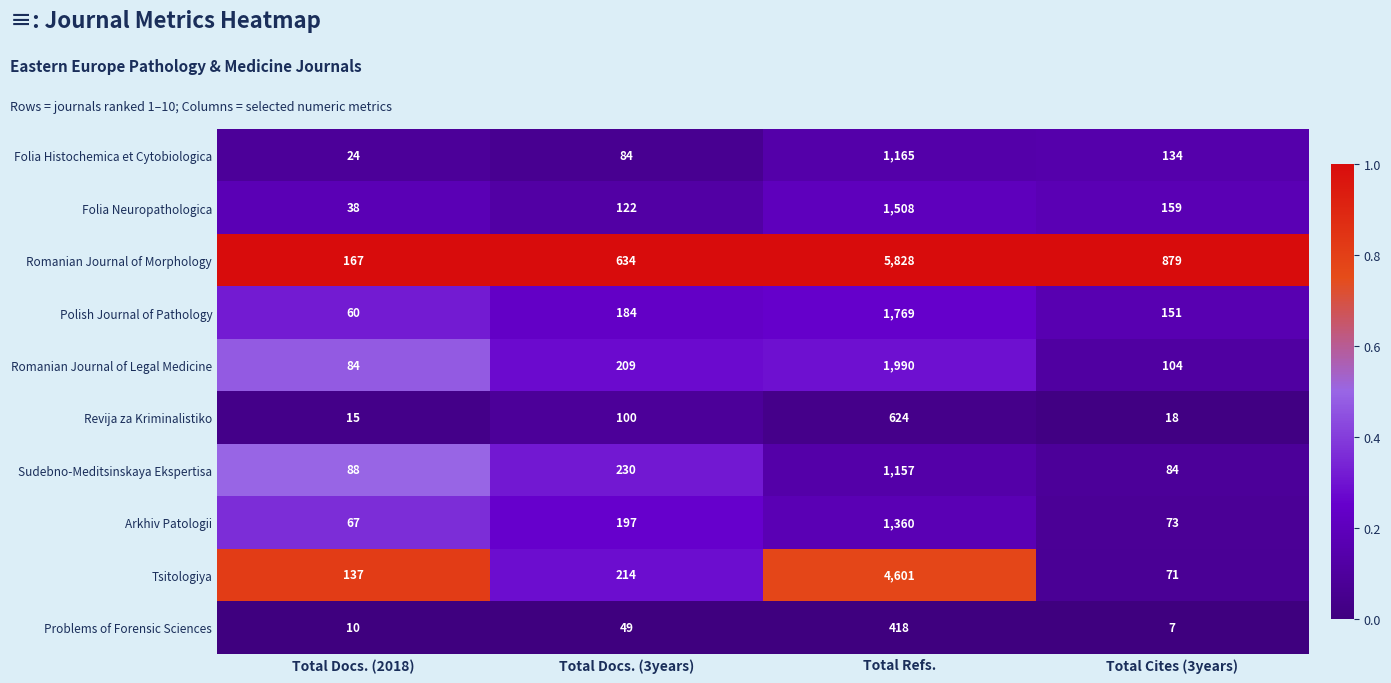

Which category has the lowest value in the Romanian Journal of Morphology series?

Total Docs. (2018)